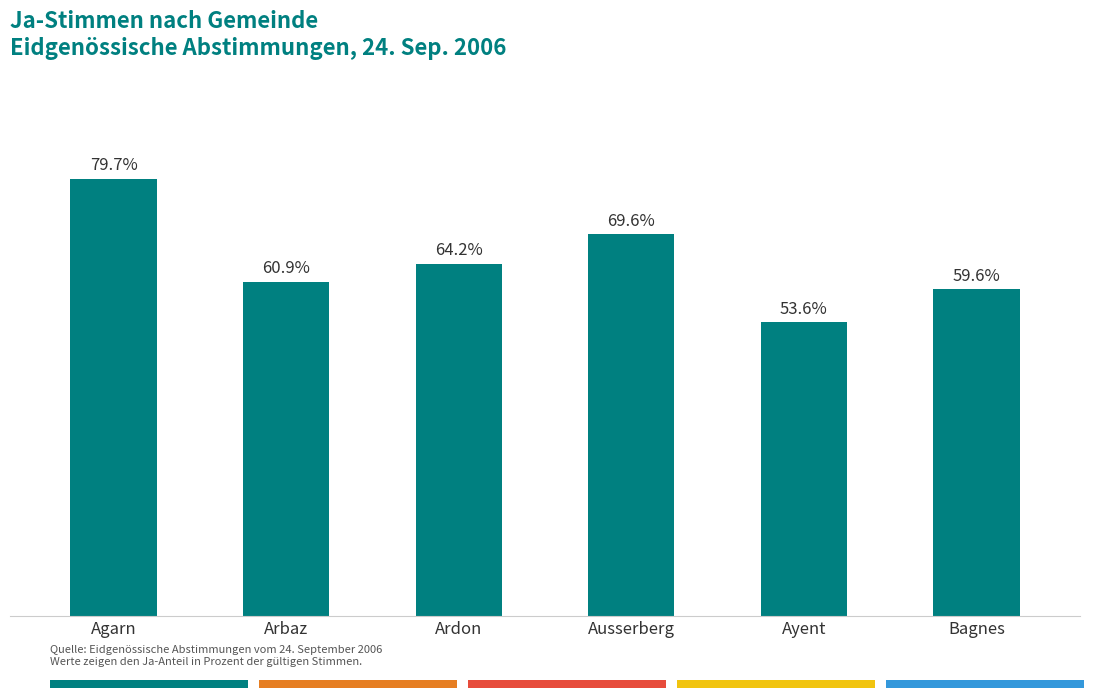

Which label corresponds to the largest value in the chart?

Agarn